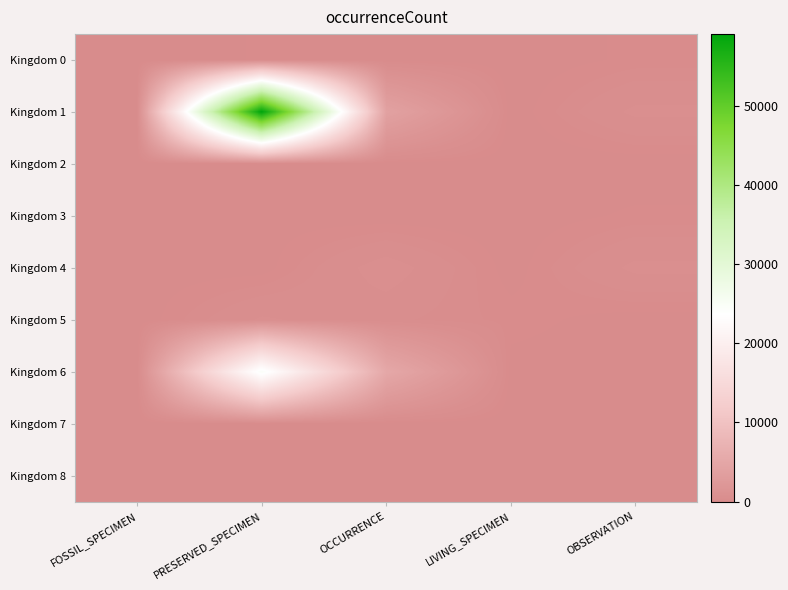

Reading left to right, list all the values displayed in this chart.

Kingdom 0: FOSSIL_SPECIMEN=6	PRESERVED_SPECIMEN=131	OCCURRENCE=63	LIVING_SPECIMEN=3	OBSERVATION=149
Kingdom 1: FOSSIL_SPECIMEN=103	PRESERVED_SPECIMEN=59105	OCCURRENCE=4073	LIVING_SPECIMEN=0	OBSERVATION=641
Kingdom 2: FOSSIL_SPECIMEN=0	PRESERVED_SPECIMEN=8	OCCURRENCE=0	LIVING_SPECIMEN=0	OBSERVATION=0
Kingdom 3: FOSSIL_SPECIMEN=0	PRESERVED_SPECIMEN=48	OCCURRENCE=0	LIVING_SPECIMEN=11	OBSERVATION=146
Kingdom 4: FOSSIL_SPECIMEN=39	PRESERVED_SPECIMEN=33	OCCURRENCE=738	LIVING_SPECIMEN=32	OBSERVATION=647
Kingdom 5: FOSSIL_SPECIMEN=0	PRESERVED_SPECIMEN=615	OCCURRENCE=393	LIVING_SPECIMEN=186	OBSERVATION=15
Kingdom 6: FOSSIL_SPECIMEN=2	PRESERVED_SPECIMEN=24715	OCCURRENCE=5227	LIVING_SPECIMEN=37	OBSERVATION=4
Kingdom 7: FOSSIL_SPECIMEN=0	PRESERVED_SPECIMEN=29	OCCURRENCE=0	LIVING_SPECIMEN=0	OBSERVATION=2
Kingdom 8: FOSSIL_SPECIMEN=0	PRESERVED_SPECIMEN=0	OCCURRENCE=8	LIVING_SPECIMEN=0	OBSERVATION=0